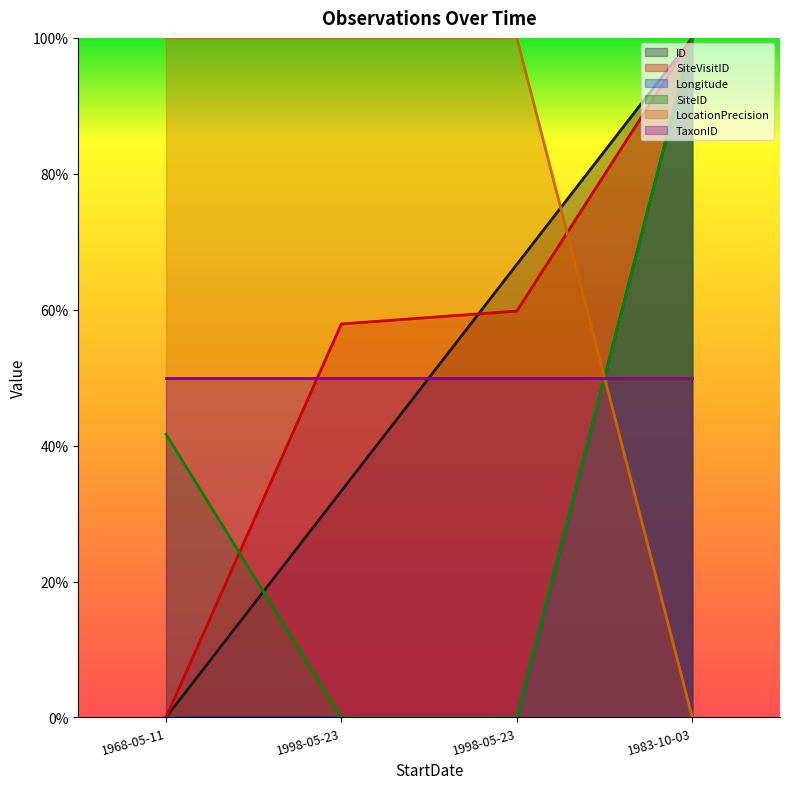

True or false: ID has more than 2 interior local peaks.

False